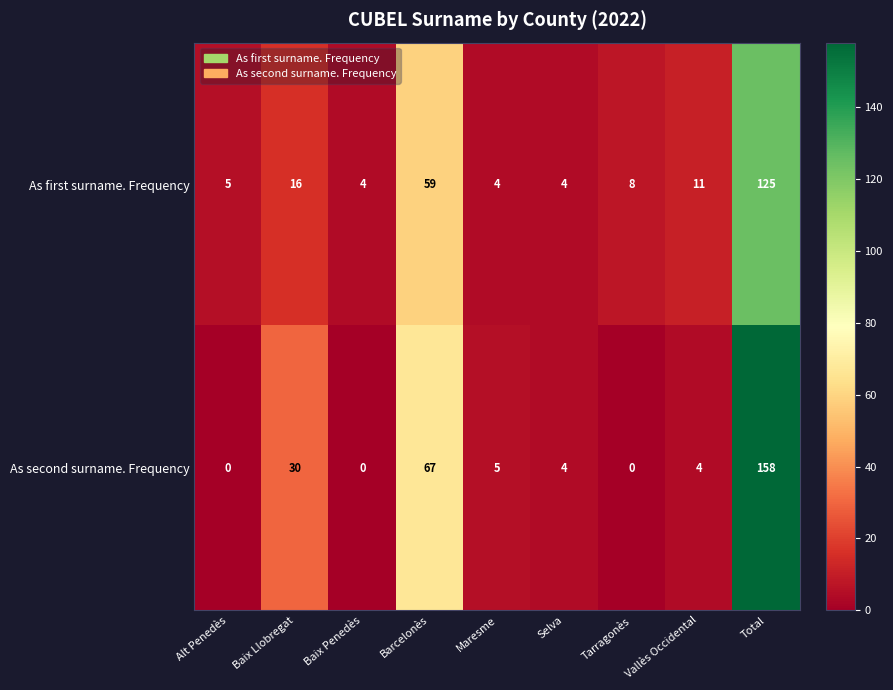

At which label does As first surname. Frequency first exceed 8?

Baix Llobregat